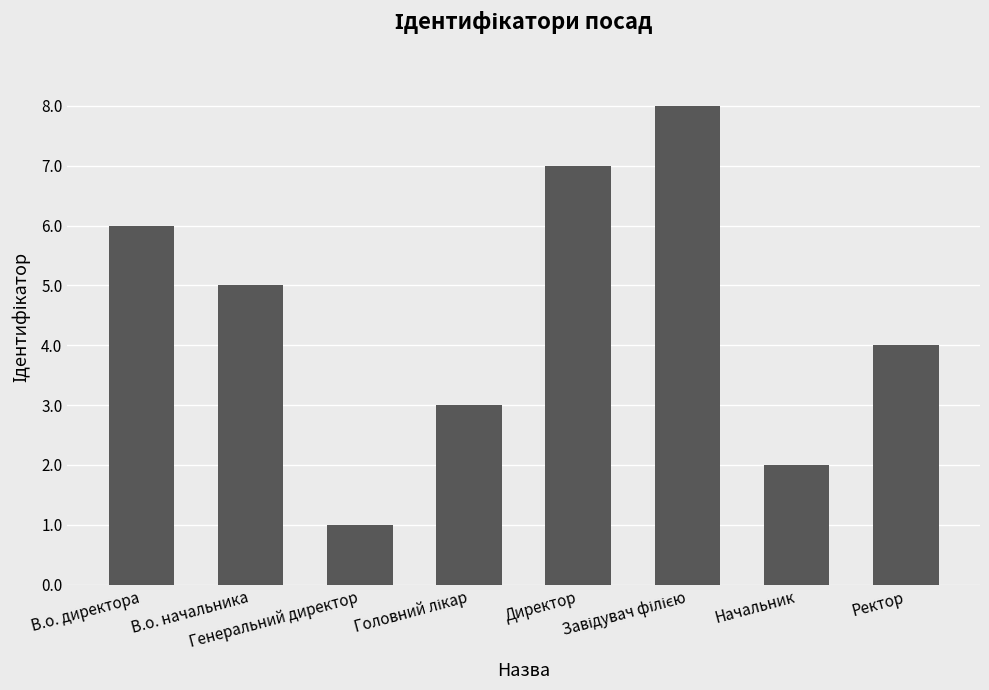

What is the sum of all values?

36